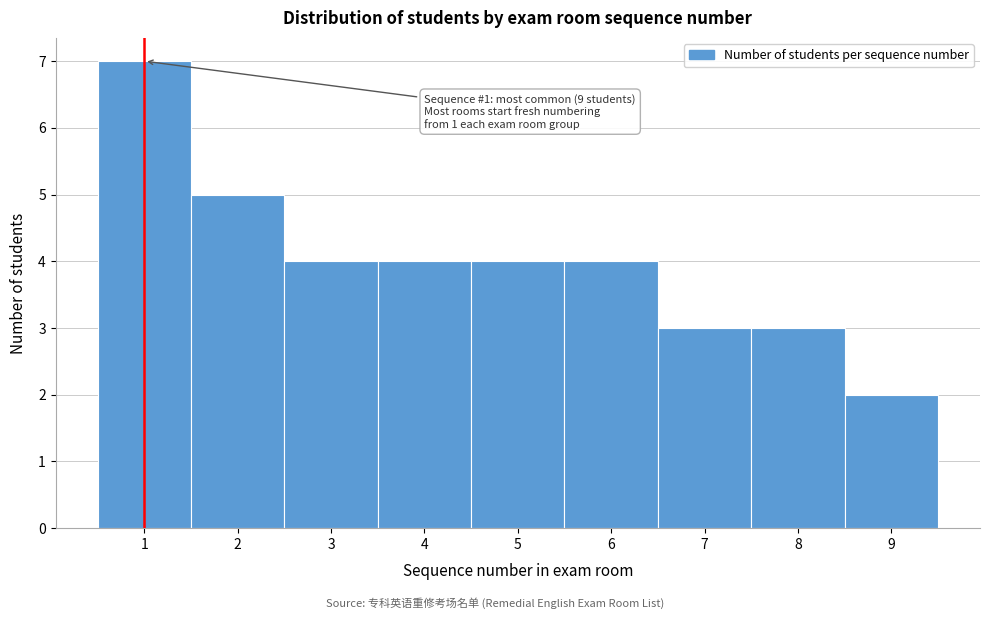

Which range on the x-axis has the tallest bar?

0.5 to 1.5